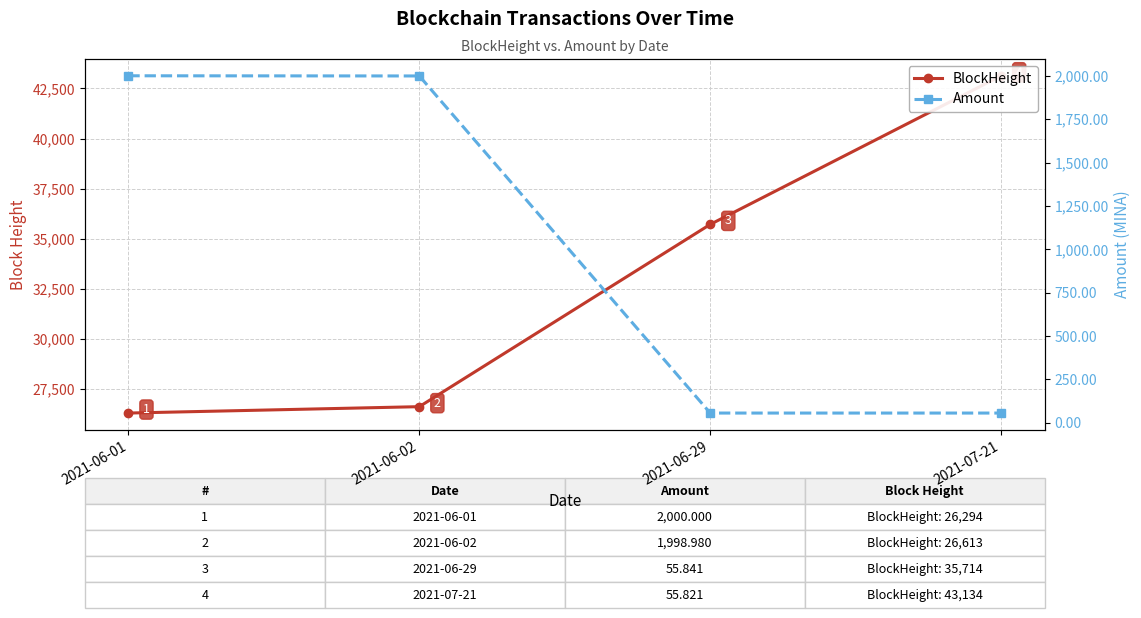

Rank the series at 2021-06-02 from lowest to highest value.

Amount, BlockHeight